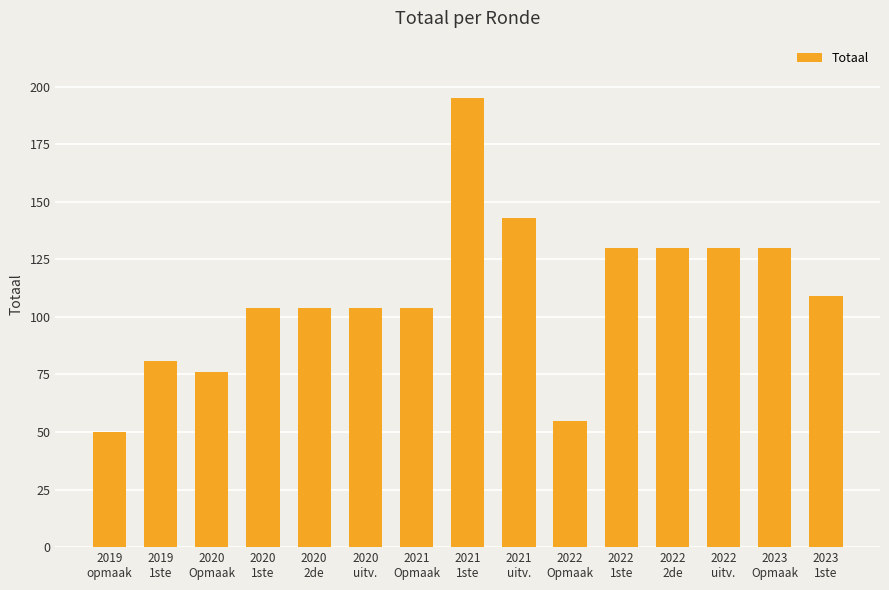

What is the maximum value shown in the chart?

195